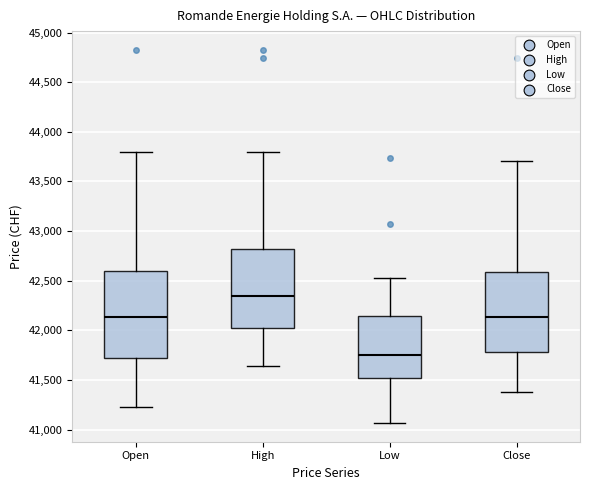

Which box has the lowest median line?

Low